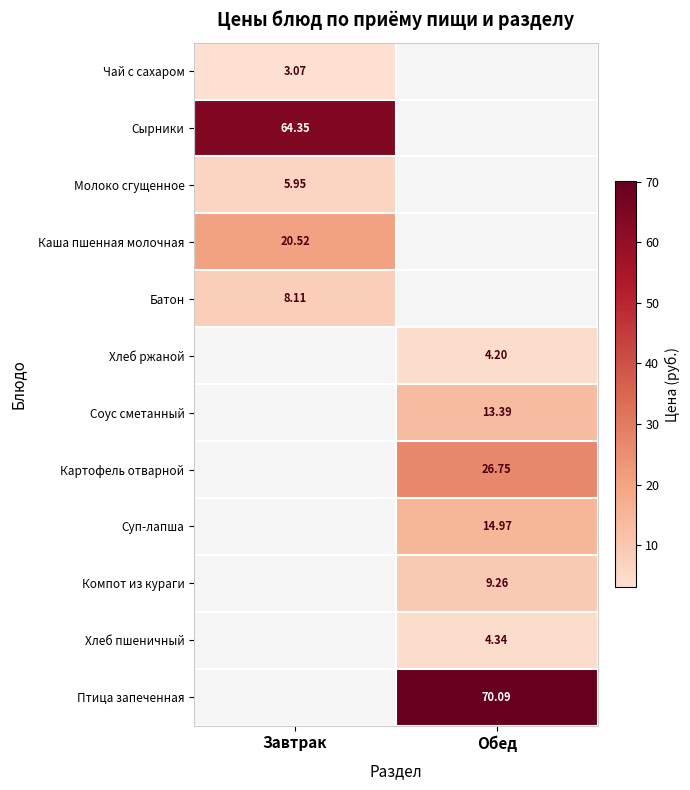

How many values in Компот из кураги are above zero?

1